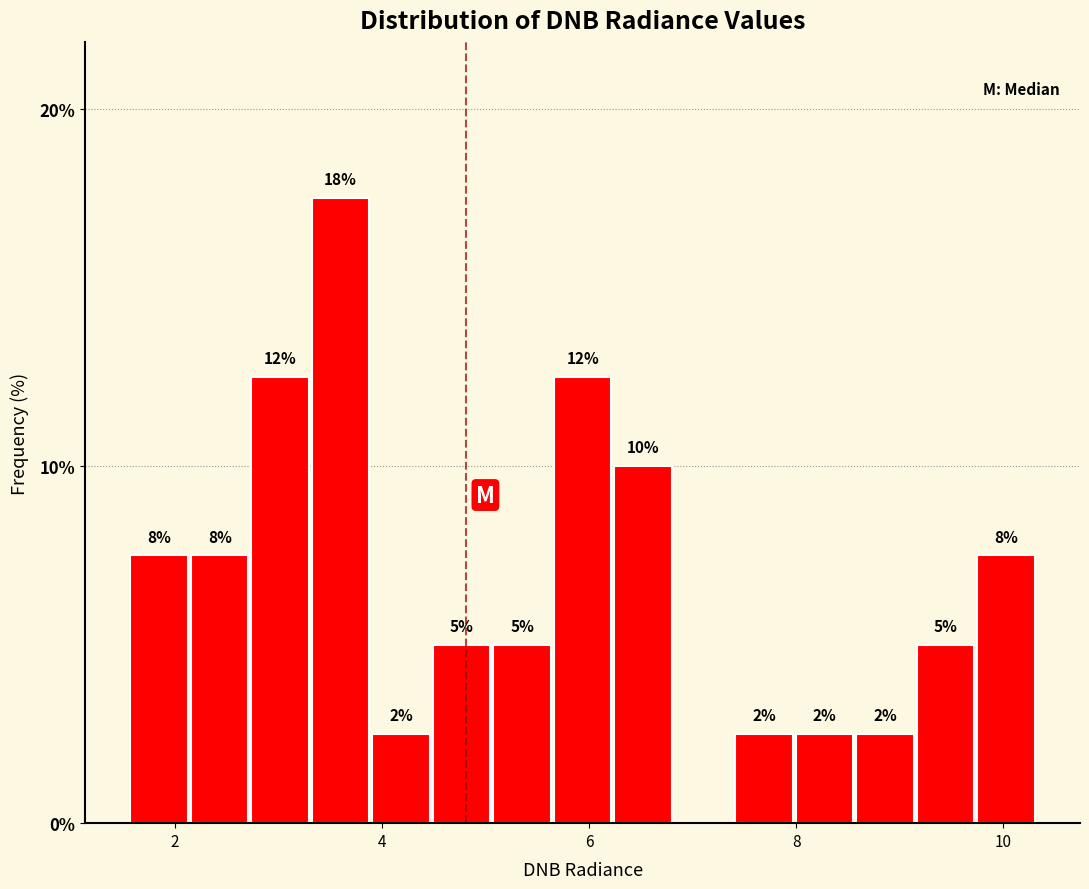

Read against the x-axis, roughly where is the centre of the tallest bar?

3.6